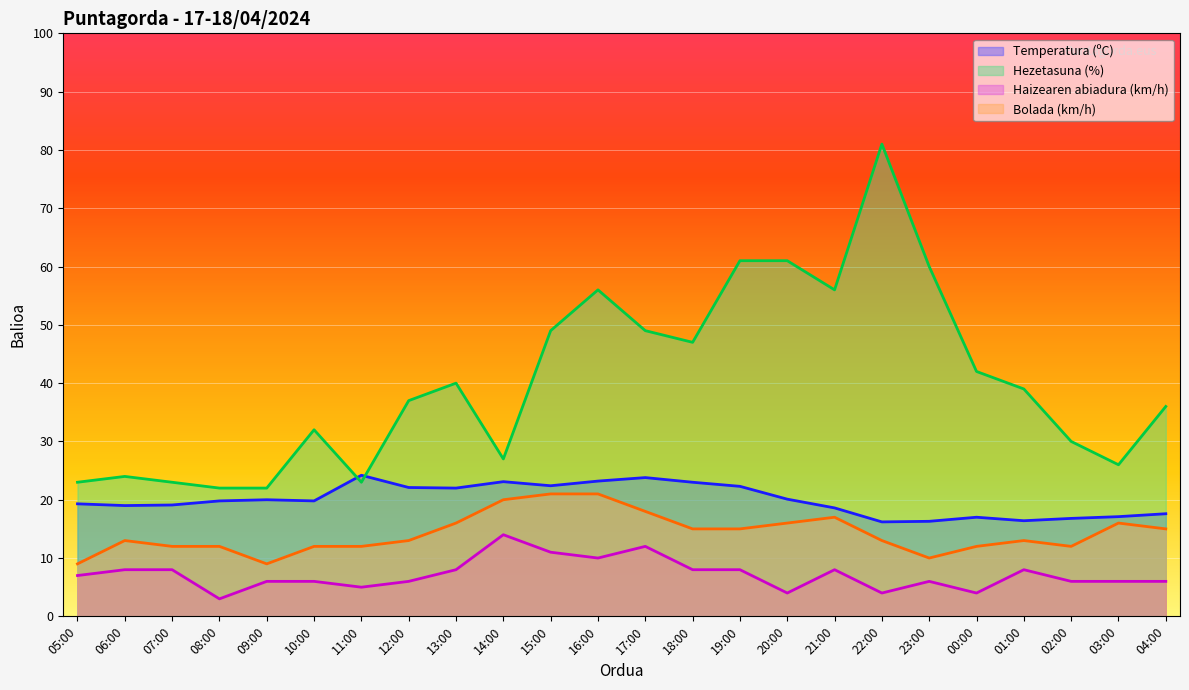

At which label is Bolada (km/h) closest to 15?

18:00